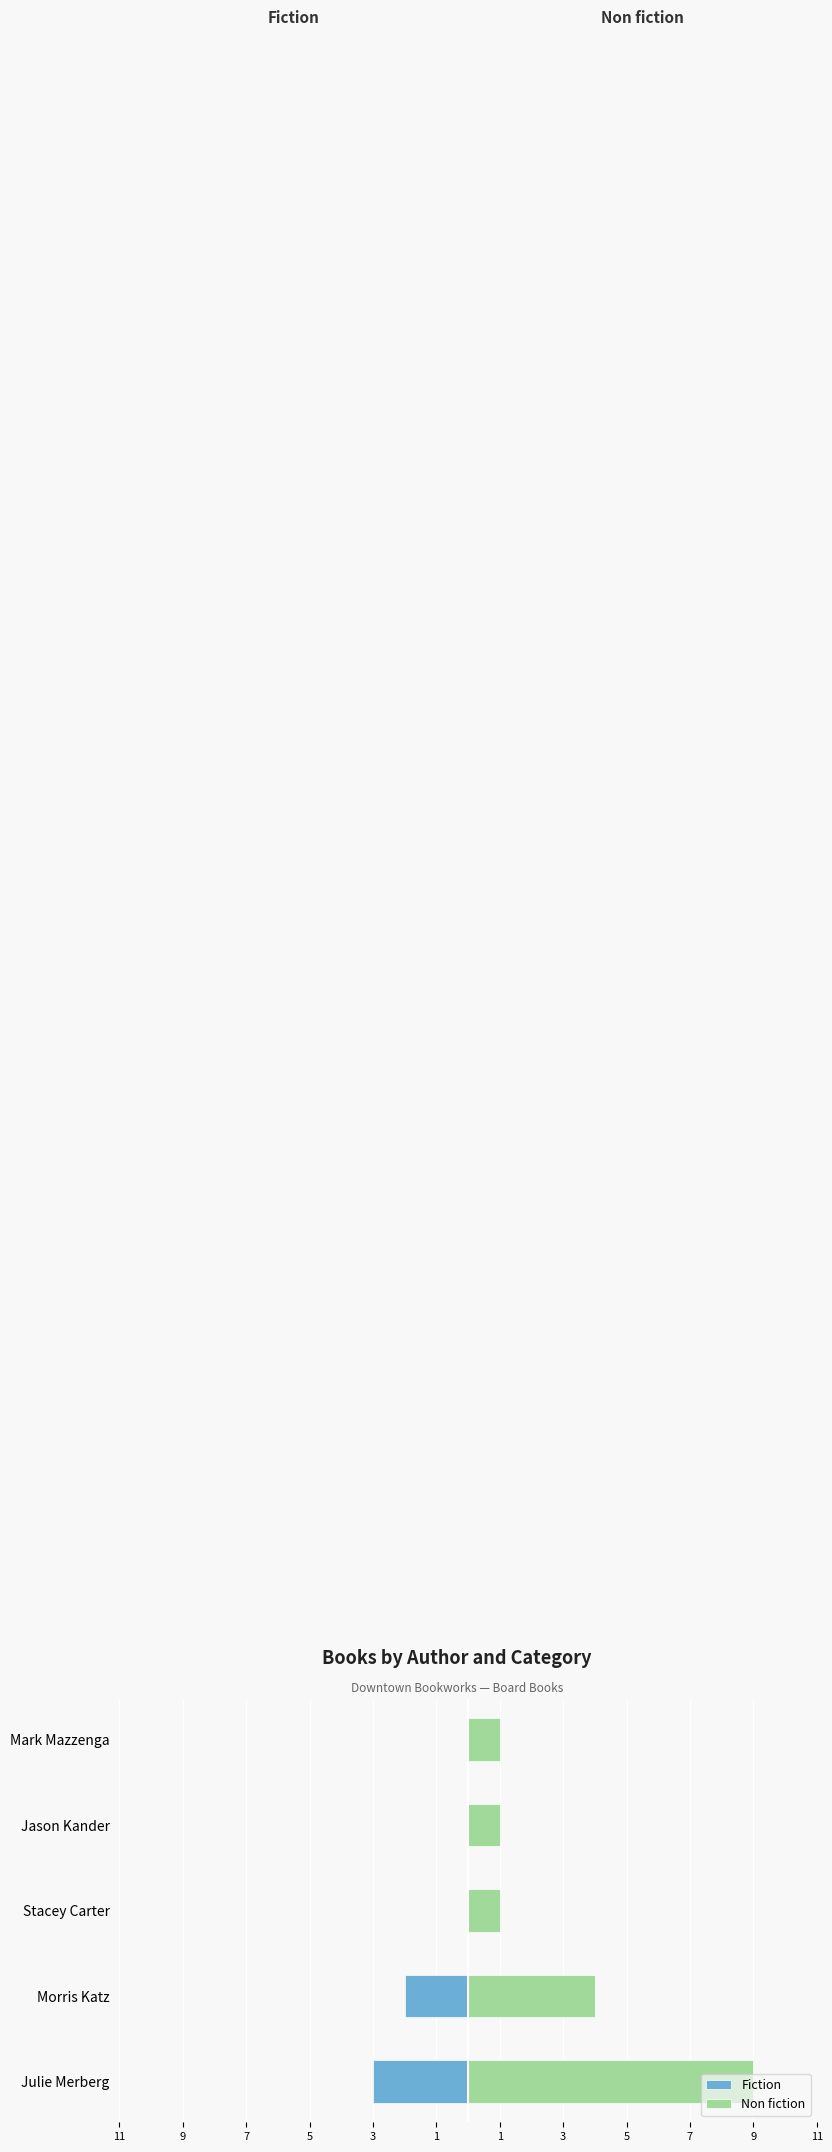

What are all the series names shown in the legend?

Fiction, Non fiction